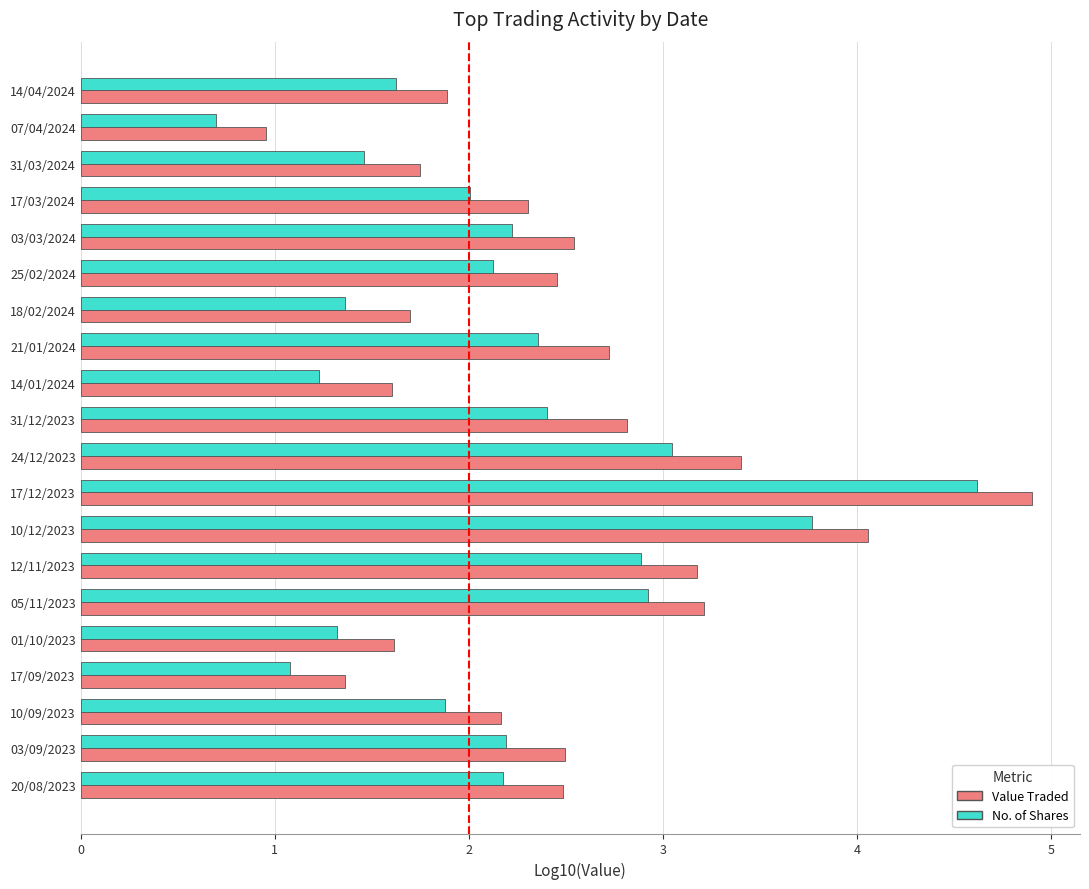

Rank the series by their maximum value, from lowest to highest.

No. of Shares, Value Traded